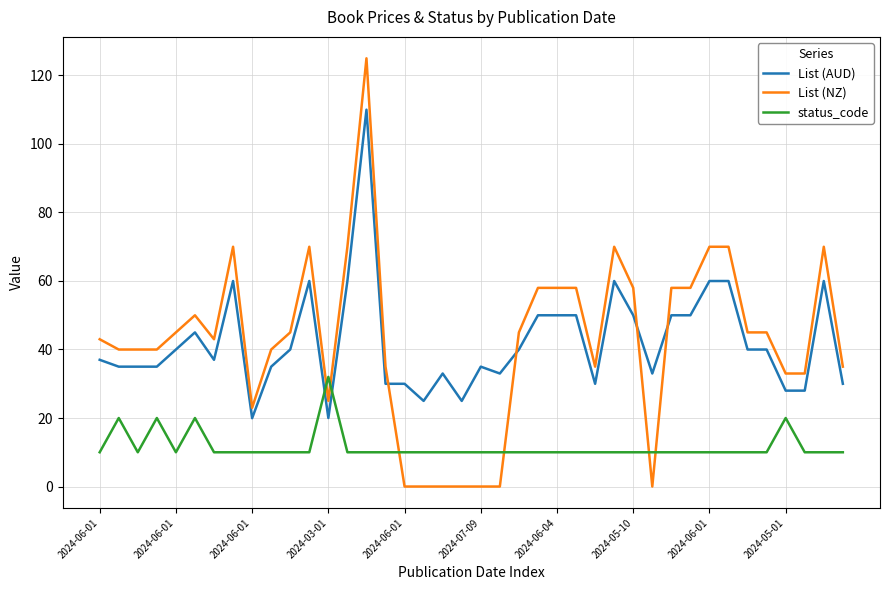

Rank the series by their maximum value, from highest to lowest.

List (NZ), List (AUD), status_code